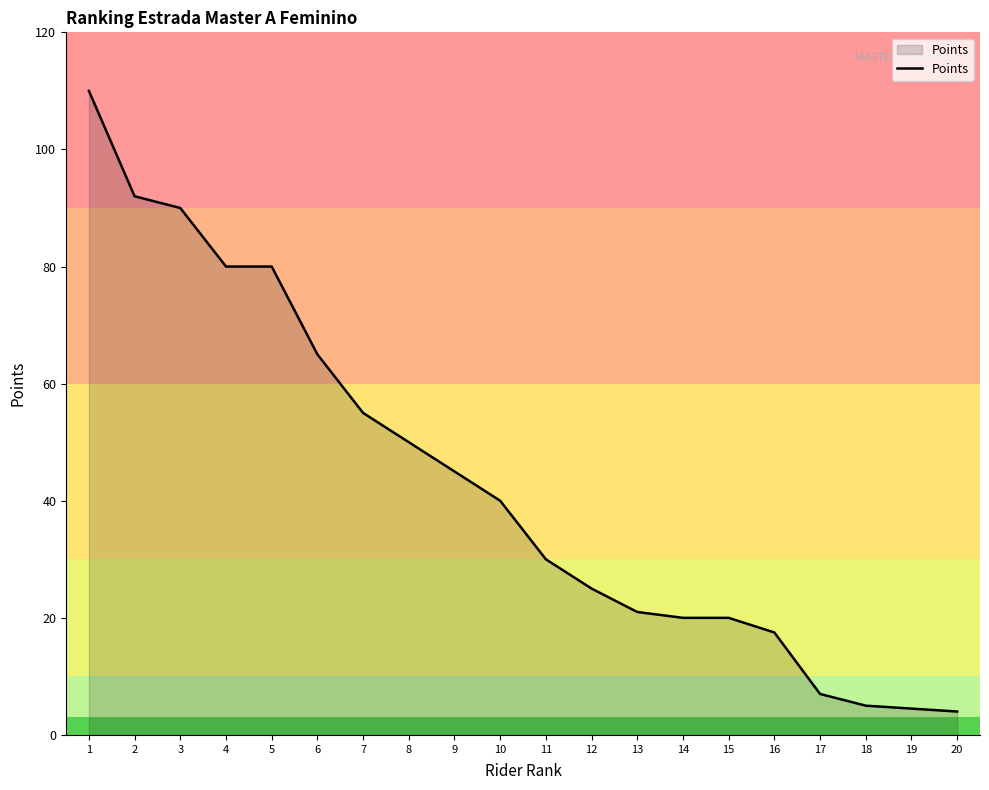

What is the sum of the values at 10 and 17?

47.0